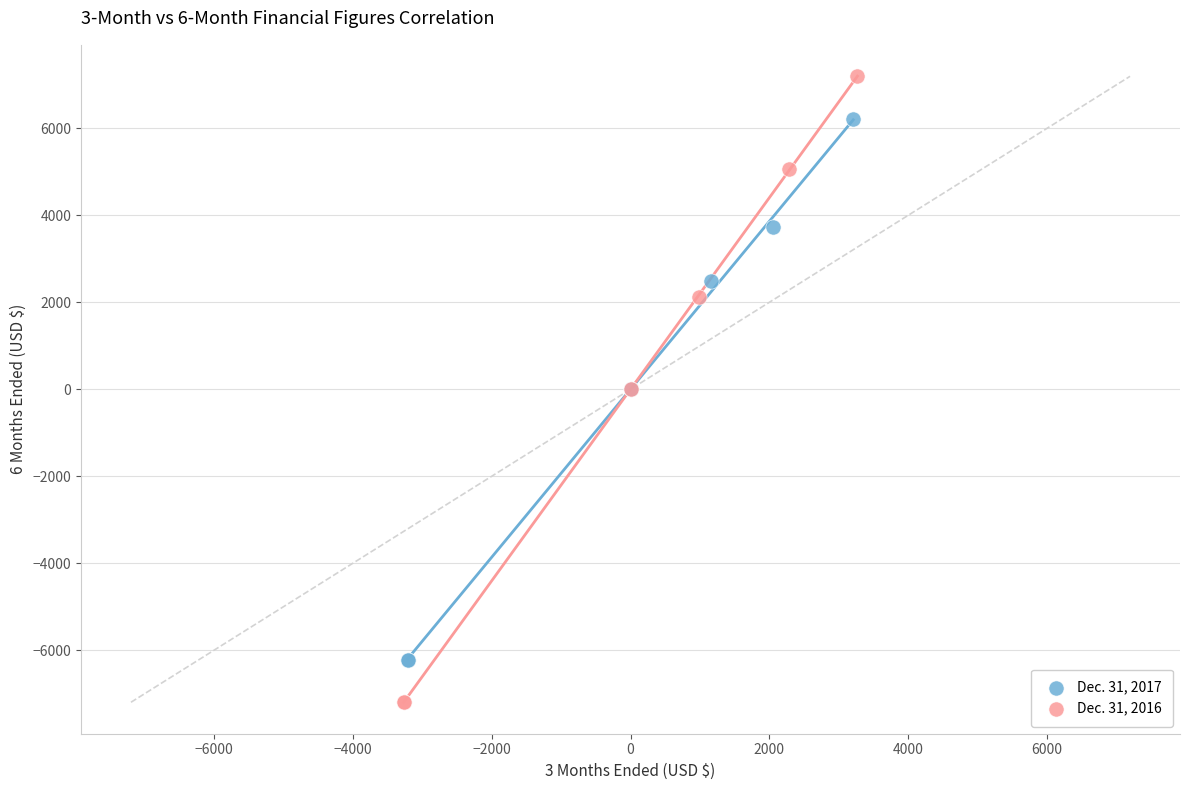

Which series contains the highest Y value?

Dec. 31, 2016